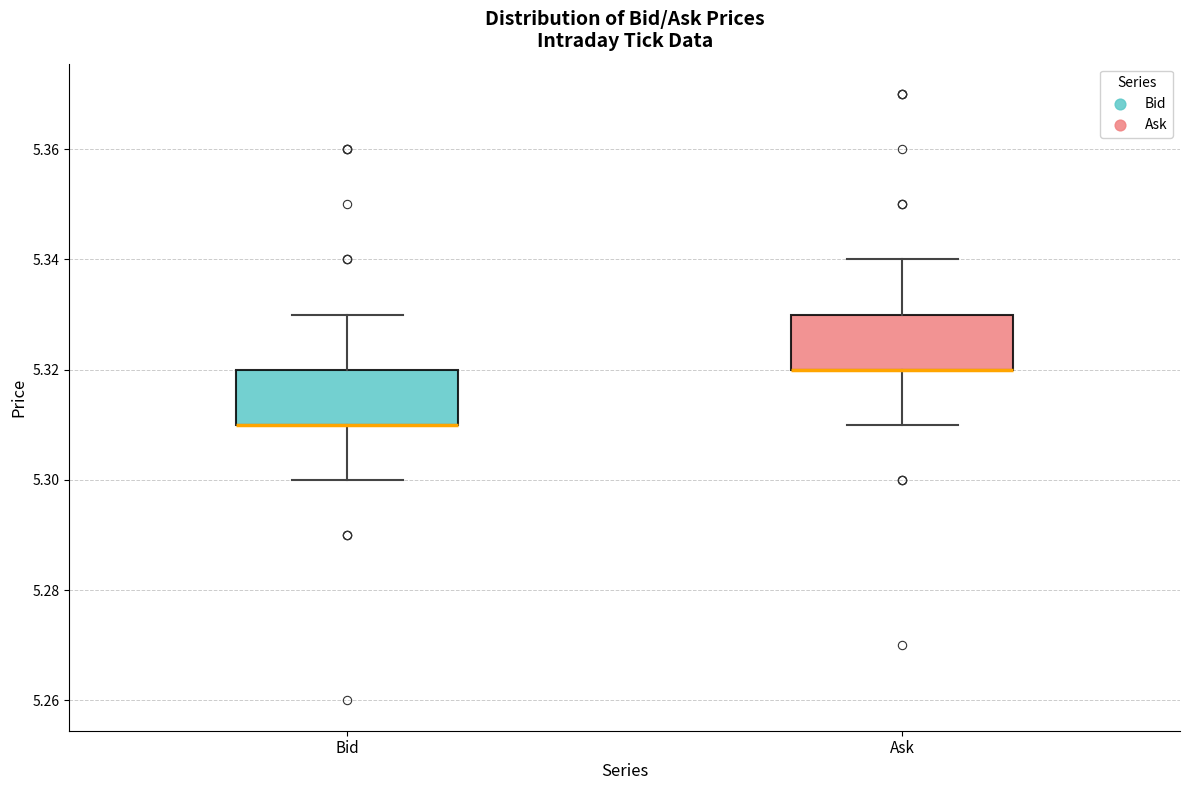

Reading left to right, transcribe this box plot: for each box, give where its median line is, the range the box spans, and where its two whiskers end, as read against the y-axis. The values are not printed on the chart, so give them approximately, as read against the axis.

Bid: median 5.31 (drawn on the box's lower edge), box 5.31 to 5.32, whiskers 5.30 to 5.33
Ask: median 5.32 (drawn on the box's lower edge), box 5.32 to 5.33, whiskers 5.31 to 5.34